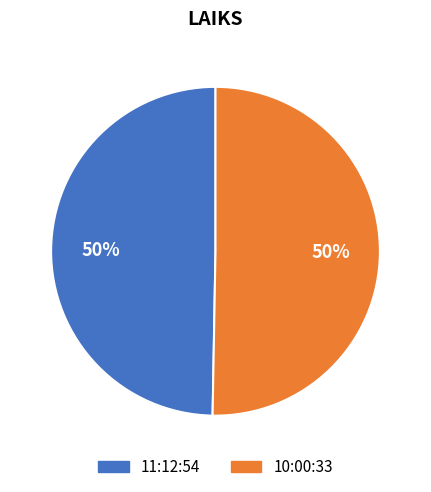

How many segments does this pie chart have?

2